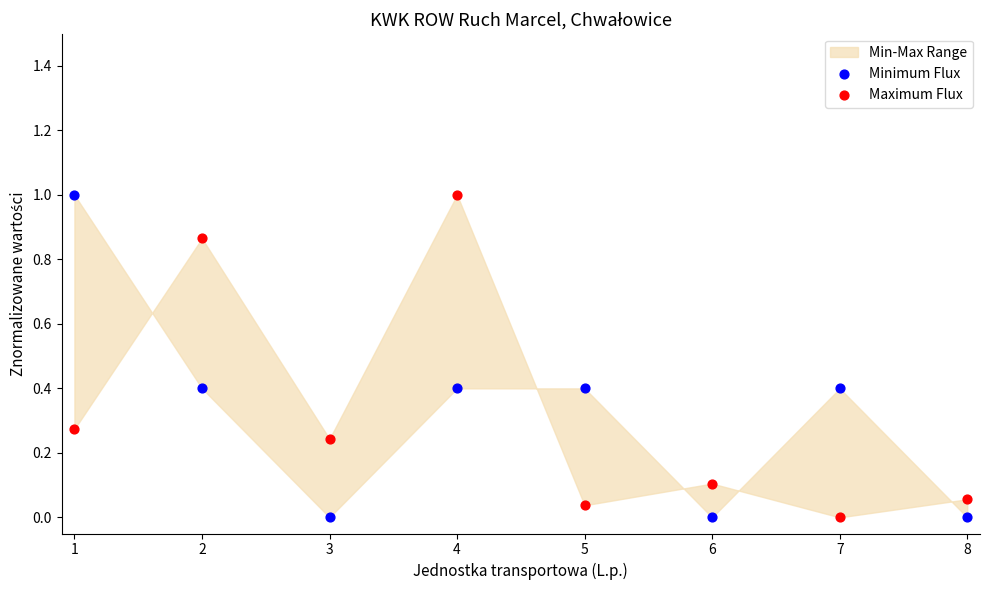

Across all data points, what is the range of Y values (max minus min)?

1.0